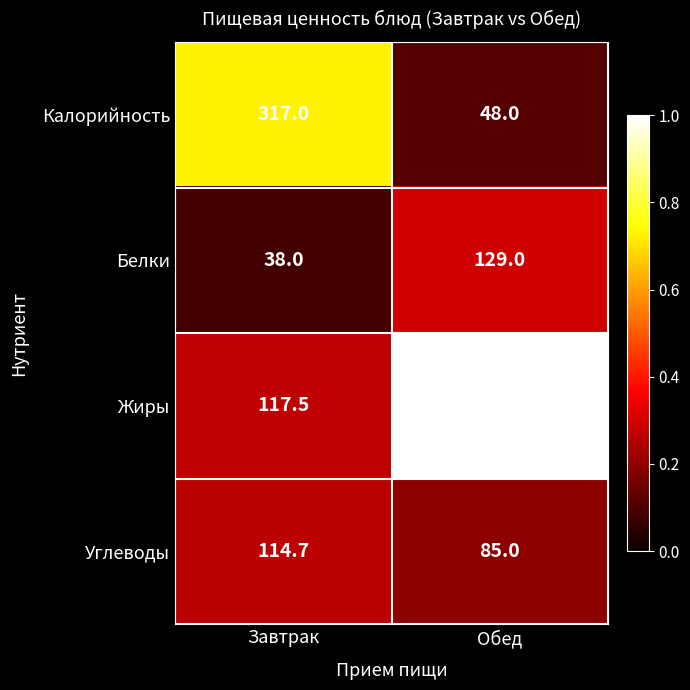

Reading left to right, list all the values displayed in this chart.

Калорийность: 317.0	48.0
Белки: 38.0	129.0
Жиры: 117.5	435.0
Углеводы: 114.7	85.0